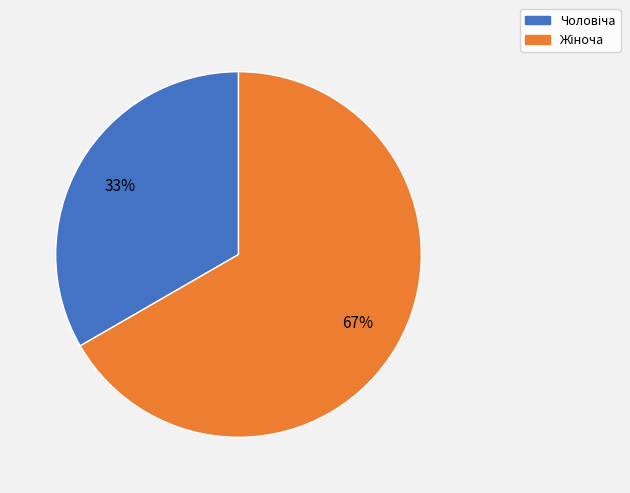

Is there any slice that represents more than half of the pie?

Yes